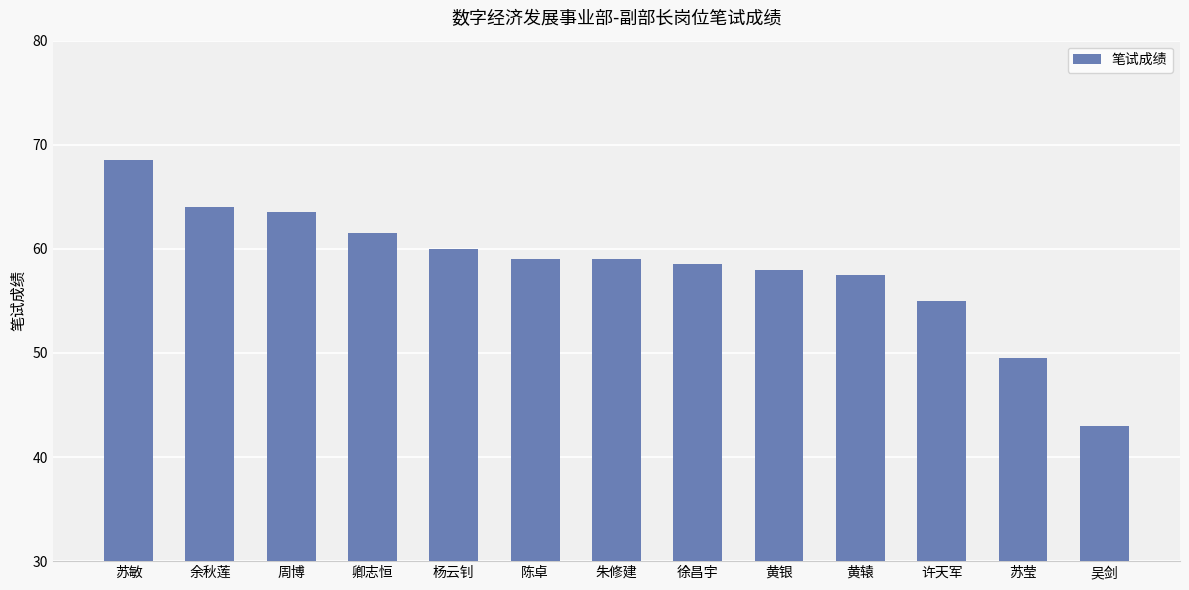

Which label corresponds to the smallest value in the chart?

吴剑